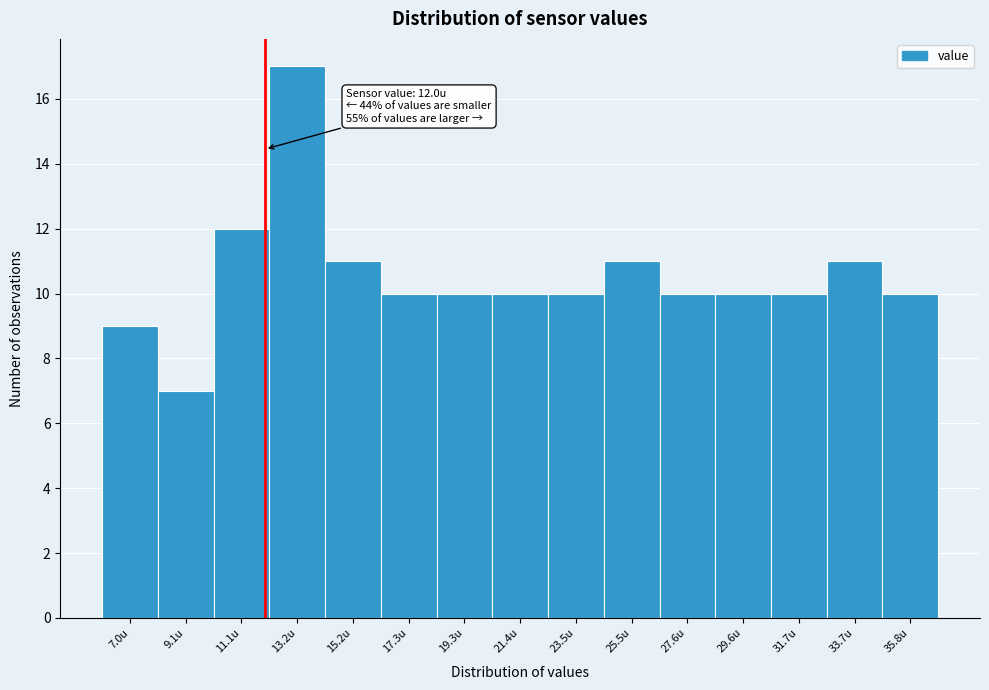

Which range on the x-axis has the tallest bar?

12.0 to 14.0